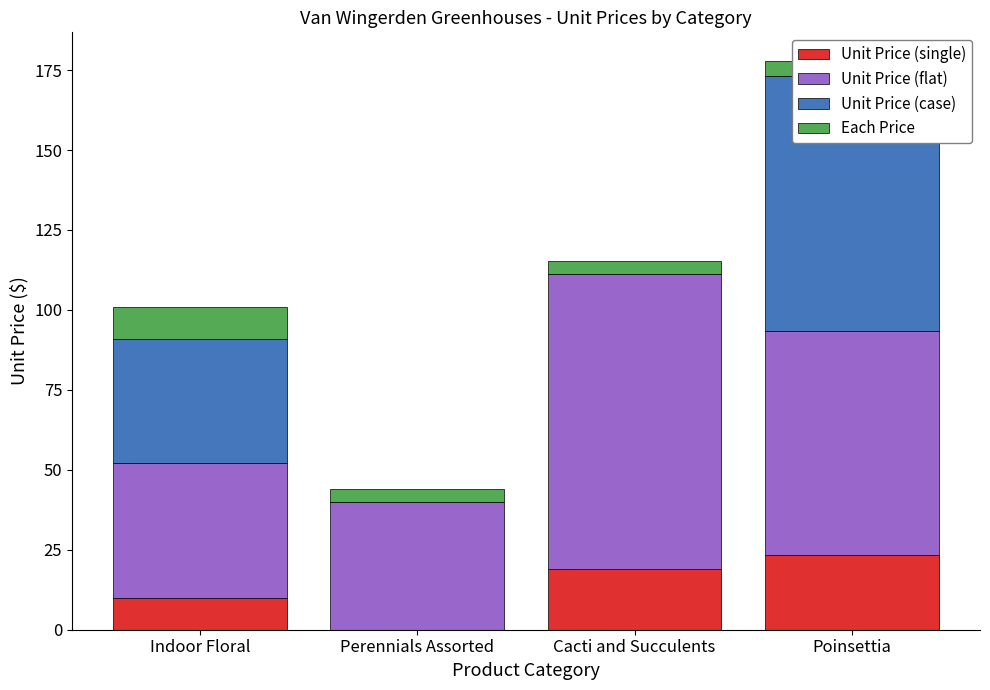

What is the average value of the Unit Price (case) series?

29.8